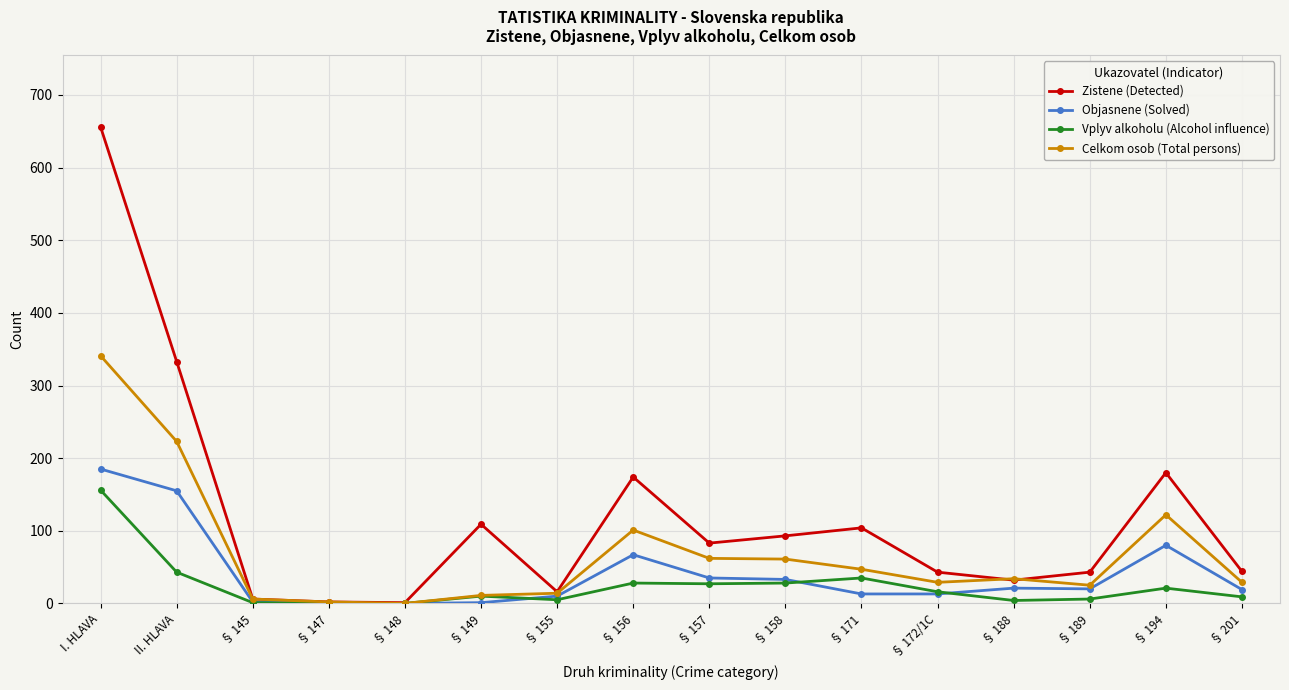

At which category is the sum across all series the highest?

I. HLAVA